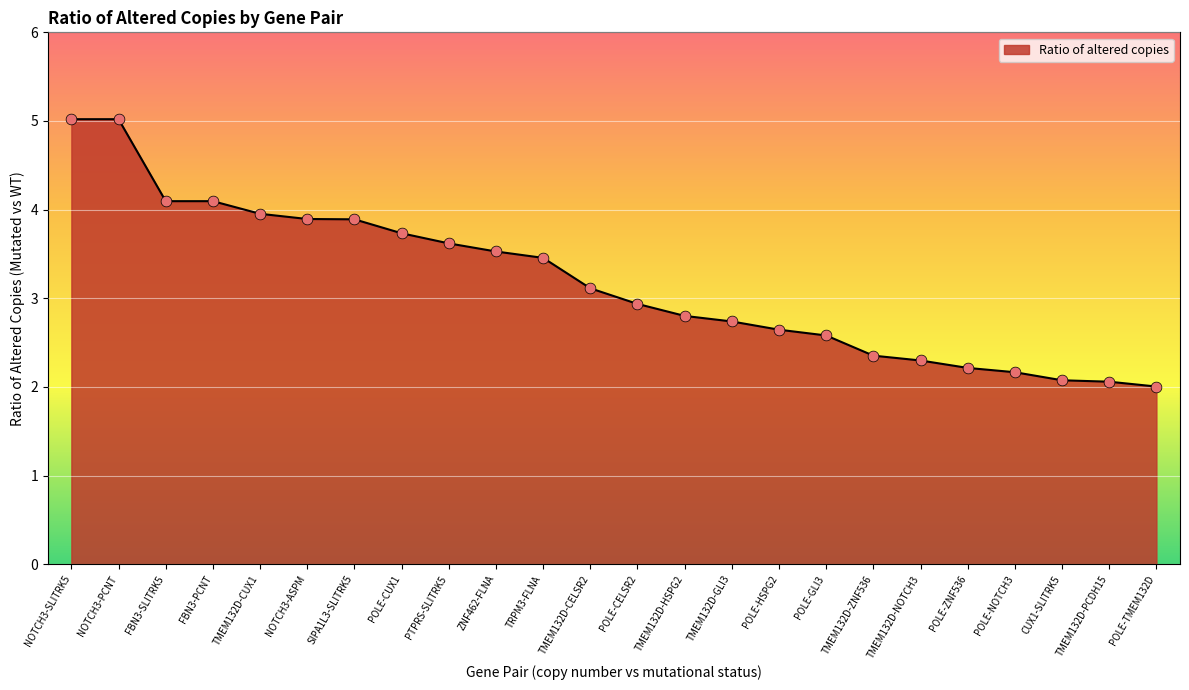

Approximately how many times larger is the value at TMEM132D-PCDH15 compared to TMEM132D-NOTCH3?

0.9